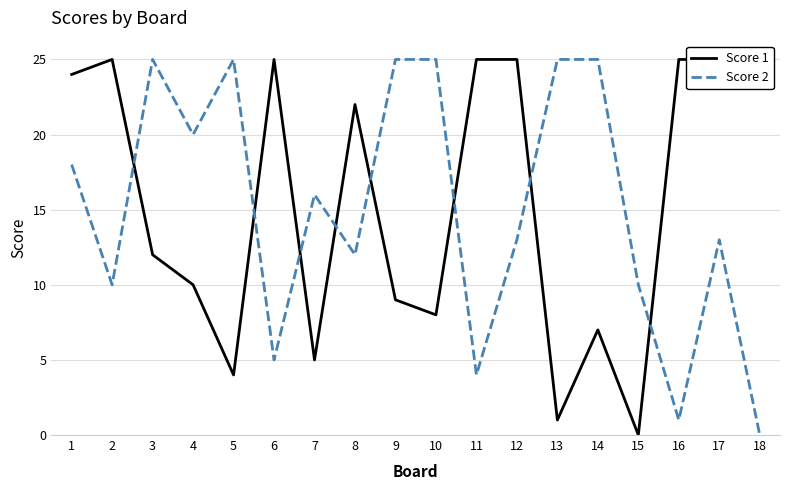

What is the sum of all Score 2 values?

272